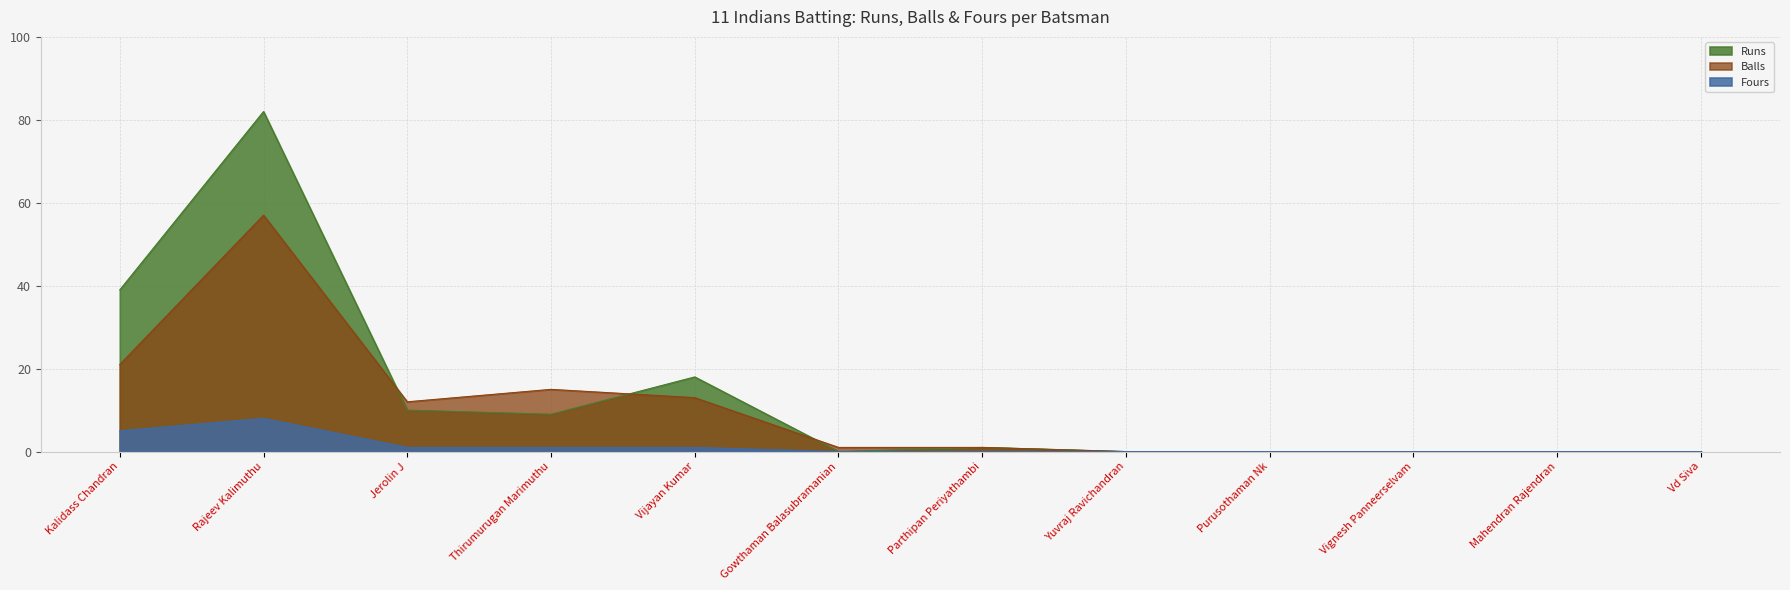

What is the label of the 3rd point from the left?

Jerolin J